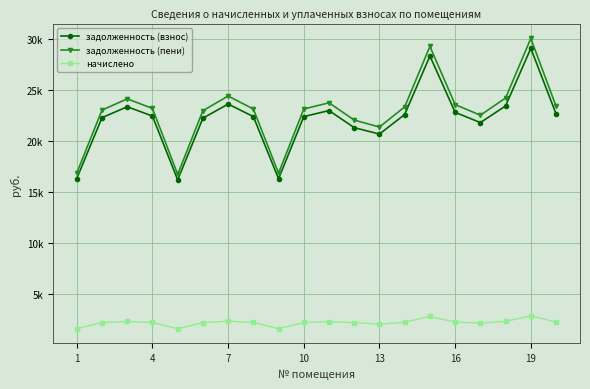

True or false: задолженность (пени) and задолженность (взнос) intersect in this chart.

False